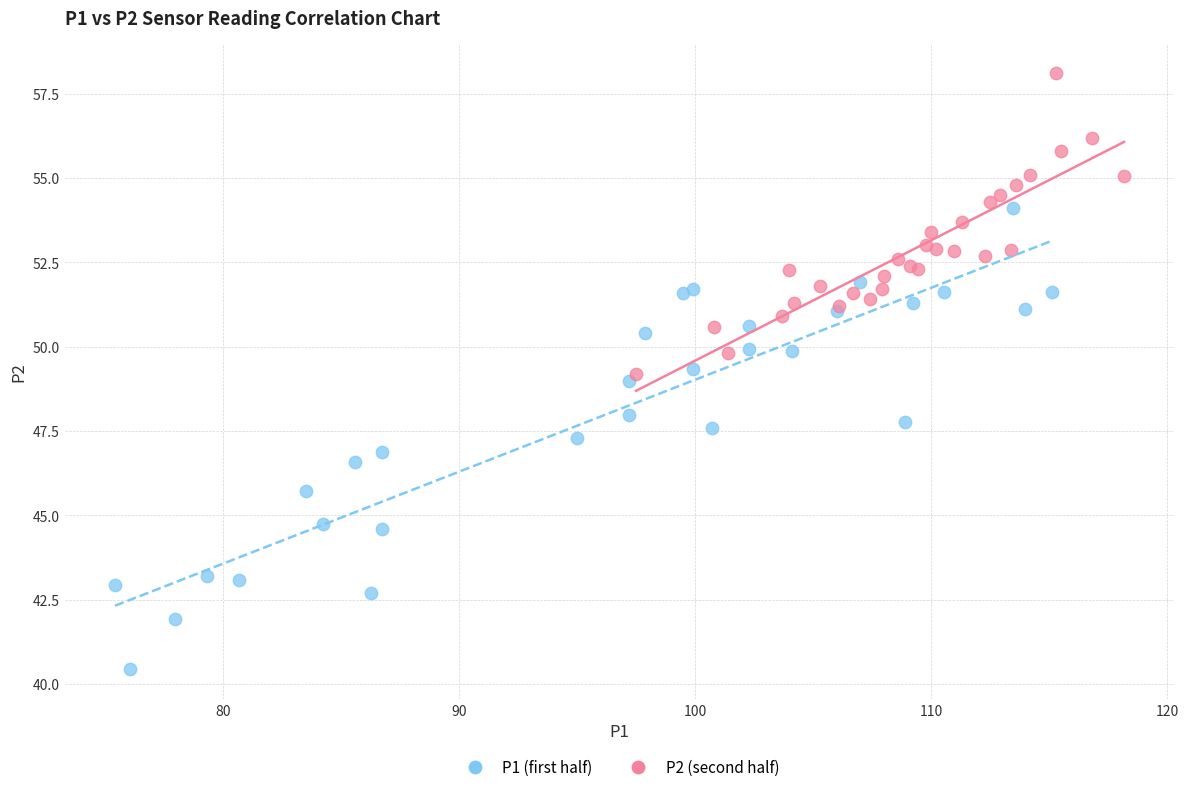

Which series contains the highest Y value?

P2 (second half)